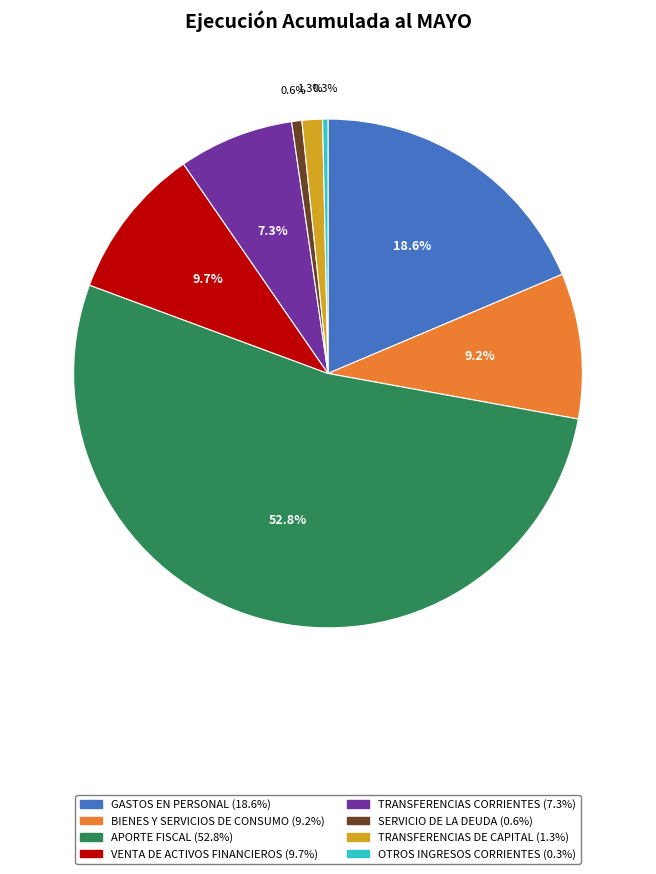

True or false: GASTOS EN PERSONAL accounts for 25% of the total.

False